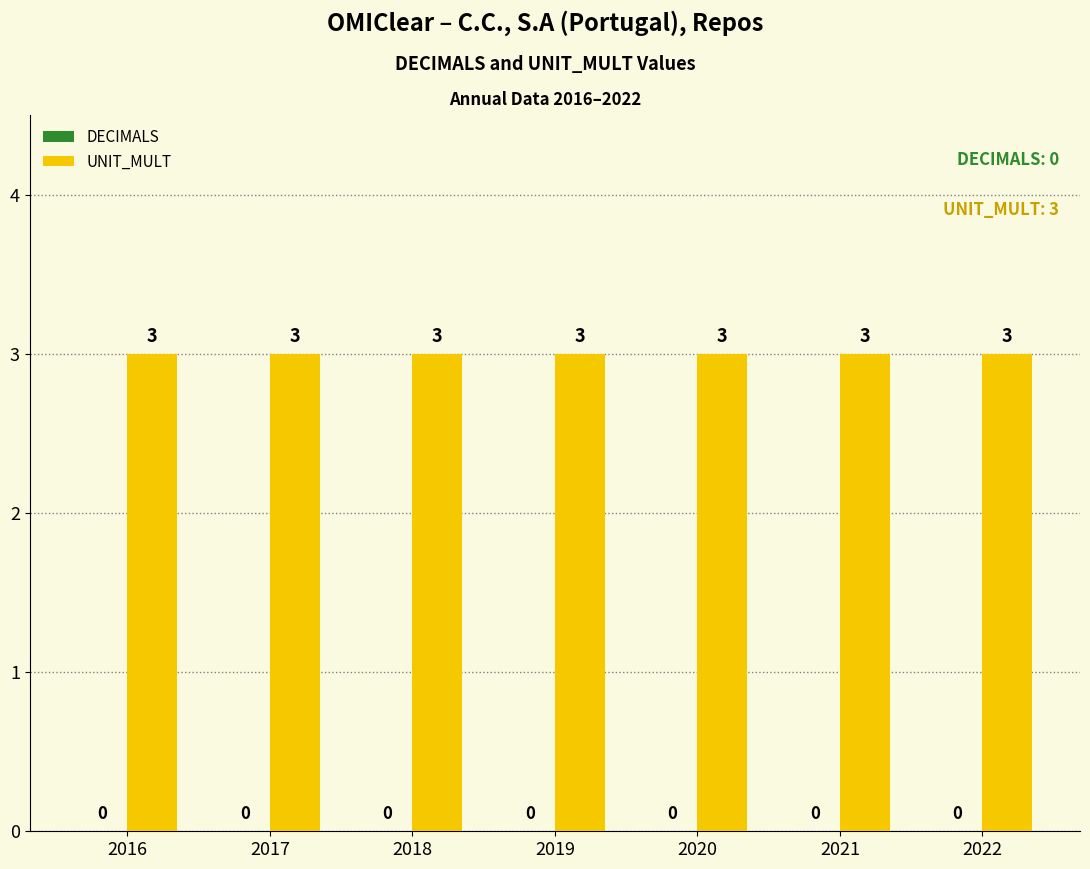

Between 2017 and 2022, which is larger?

2017